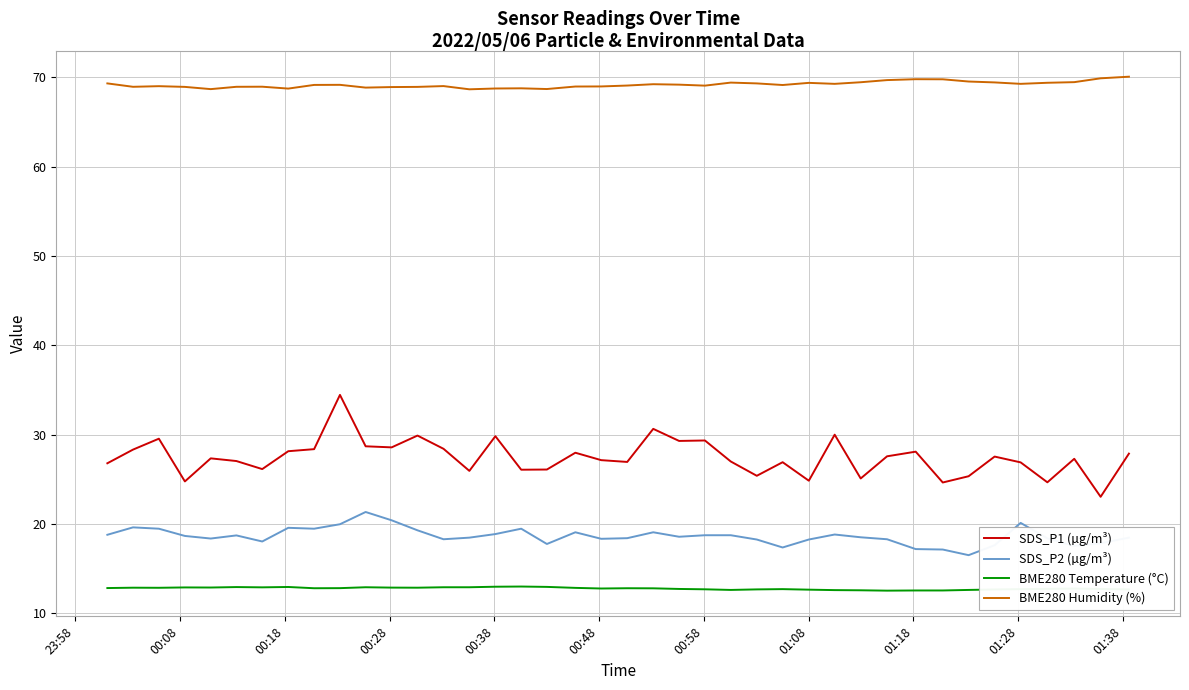

What is the sum of all BME280 Humidity (%) values?

2766.4